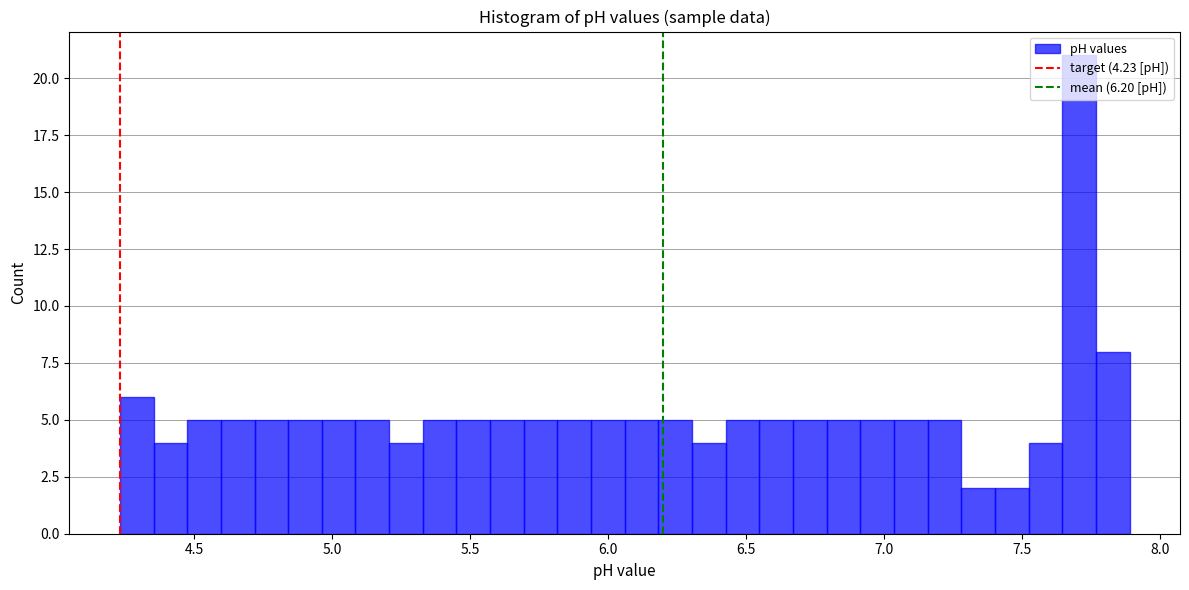

Around what value on the x-axis is the tallest bar? Give the approximate position of its centre, as read against the axis.

7.70